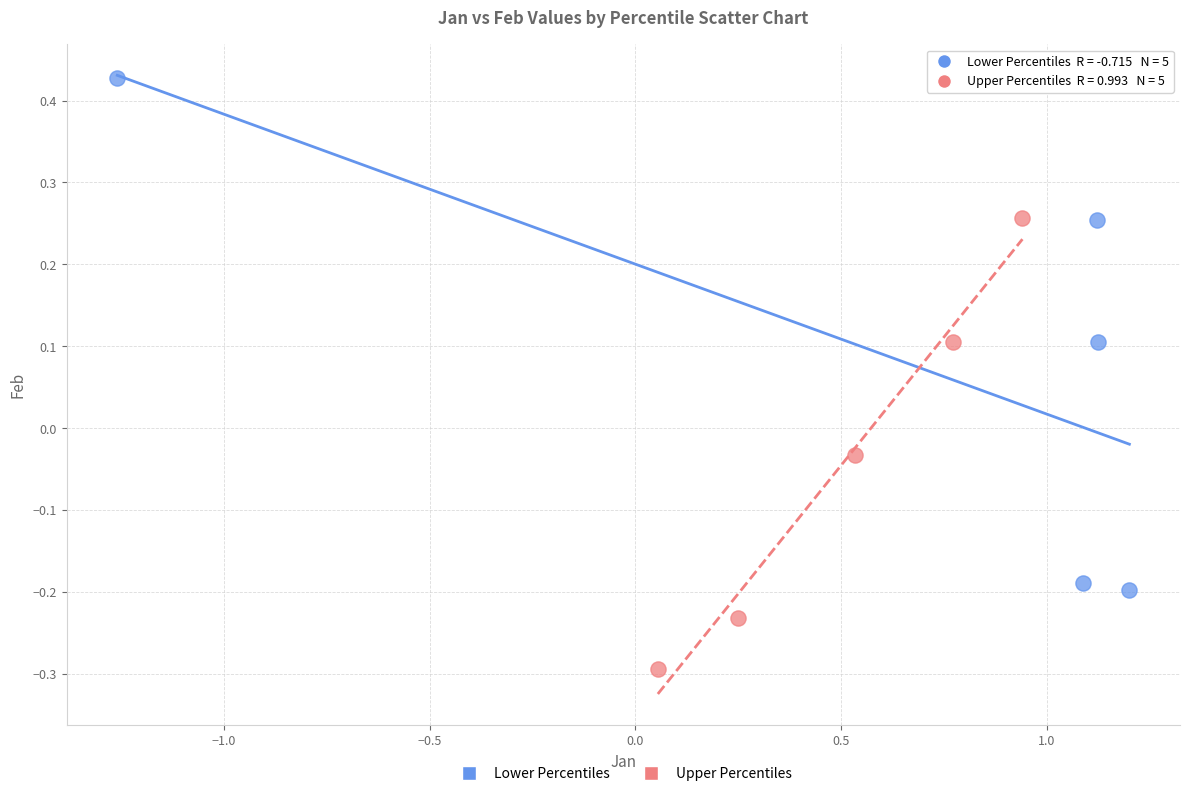

Which series reaches the maximum Y coordinate?

Lower Percentiles